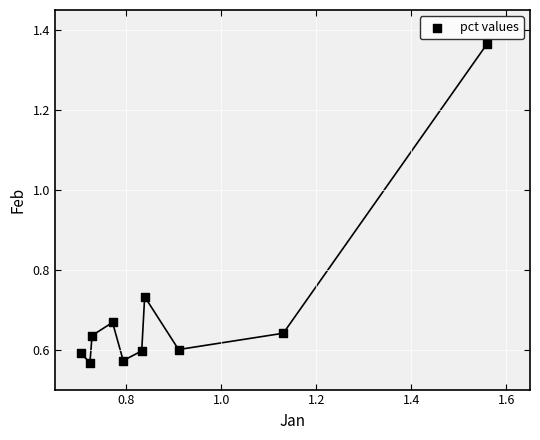

What is the range of X values (max minus min)?

0.9